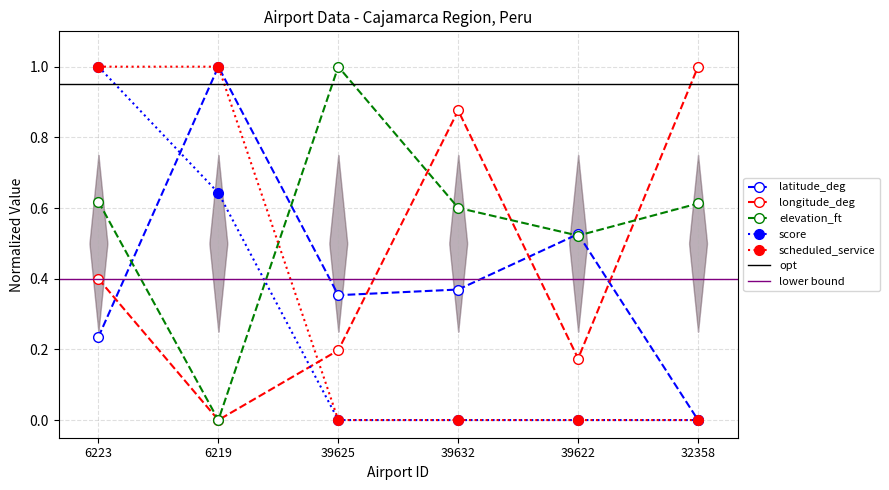

Is it true that latitude_deg equals 1.0 at 6219?

True